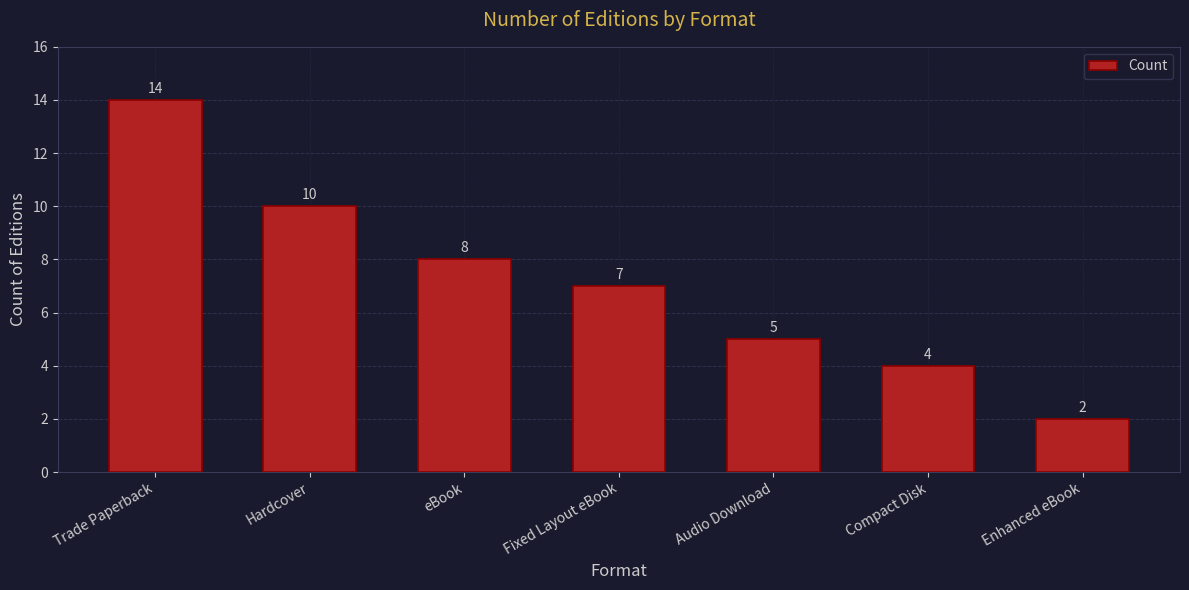

Count the number of data series in this chart.

1